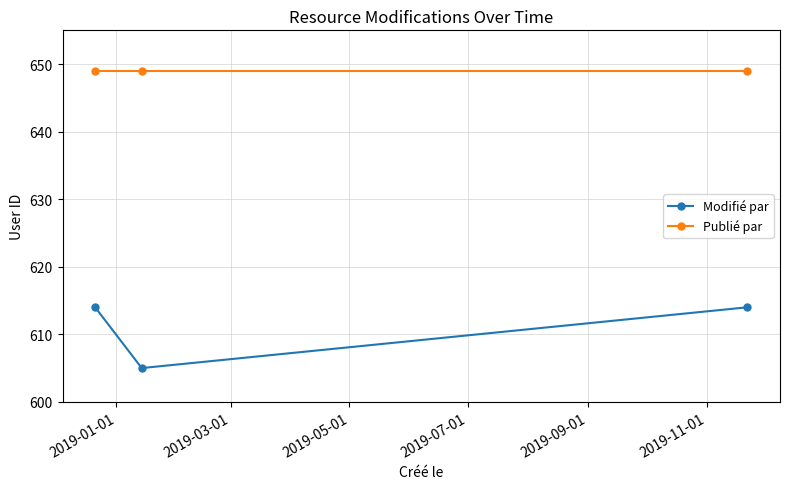

What is the sum of all Modifié par values?

1833